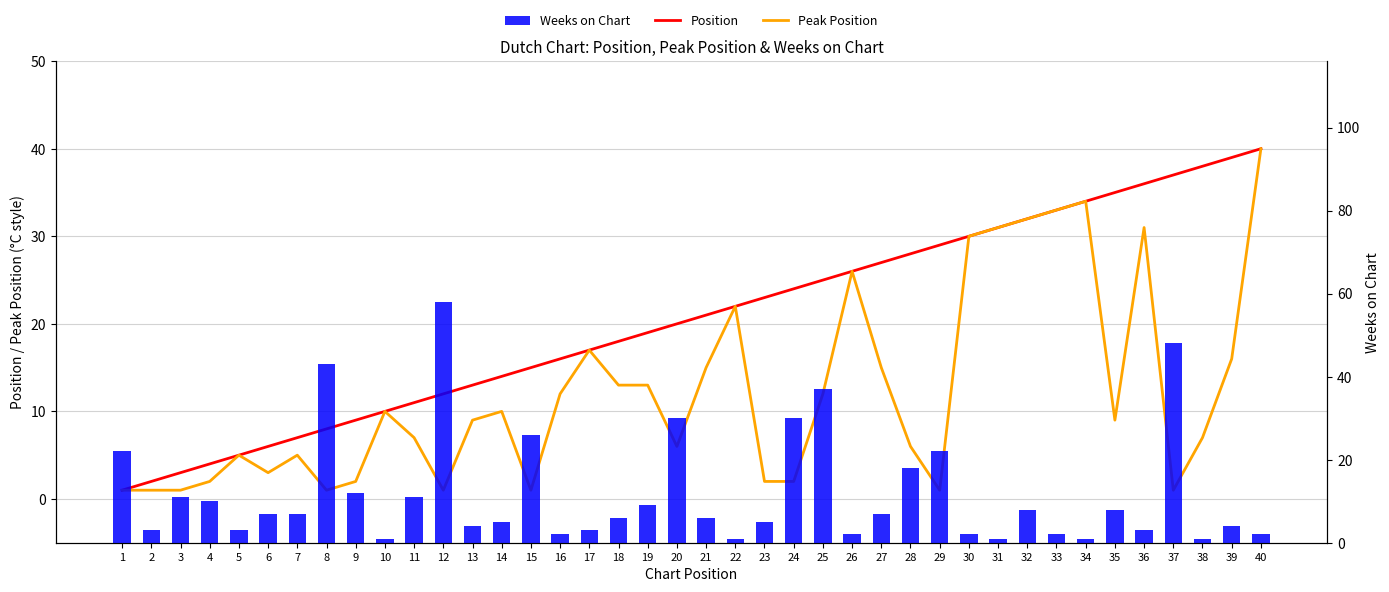

At how many categories does at least one series exceed 10?

34